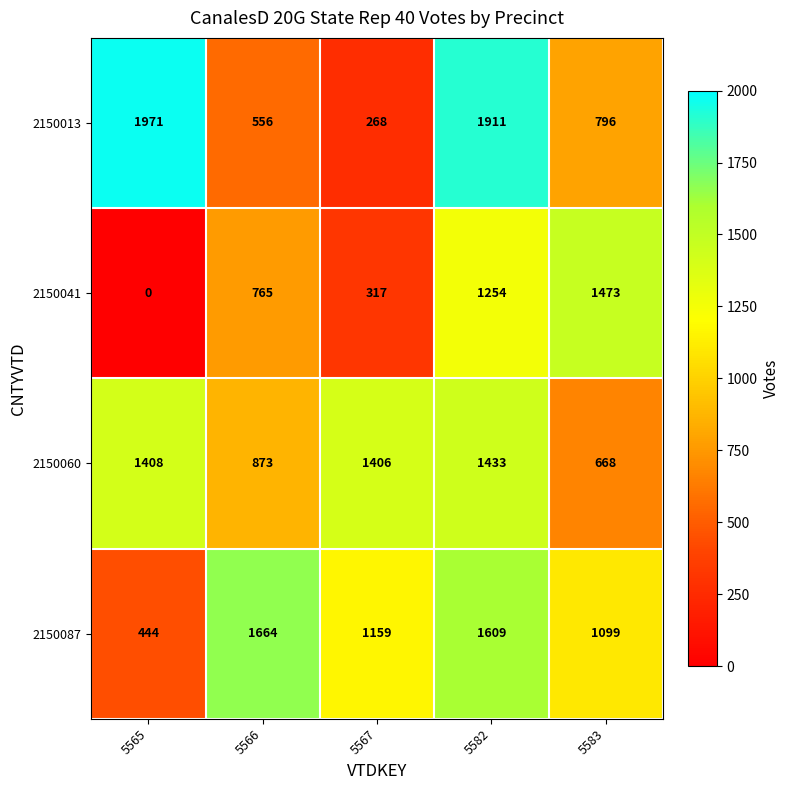

At how many categories does at least one series exceed 1072?

5